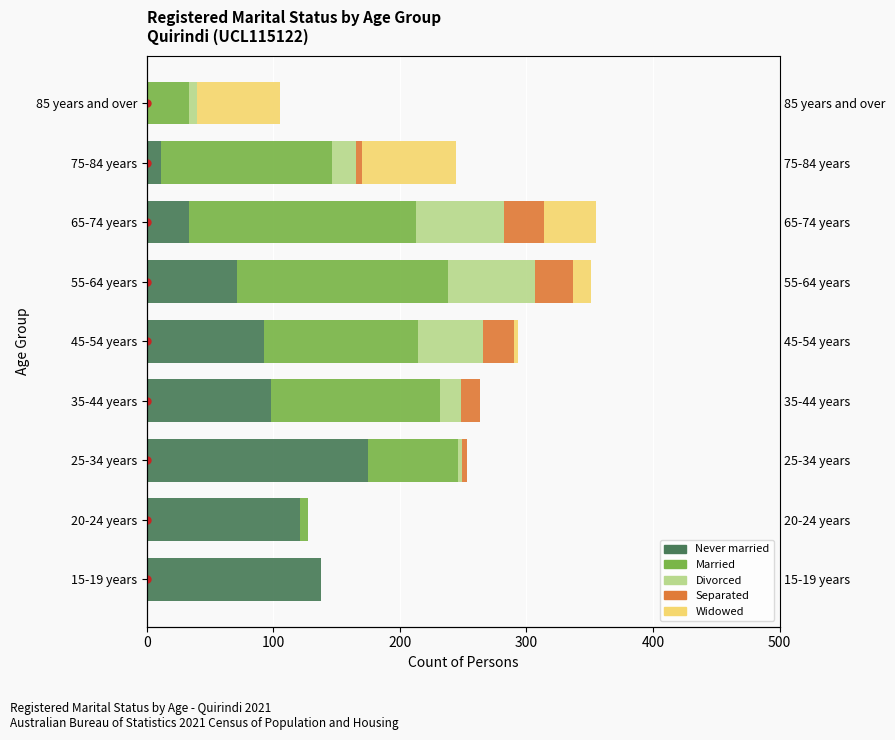

True or false: Married has a value of 134 at 35-44 years.

True